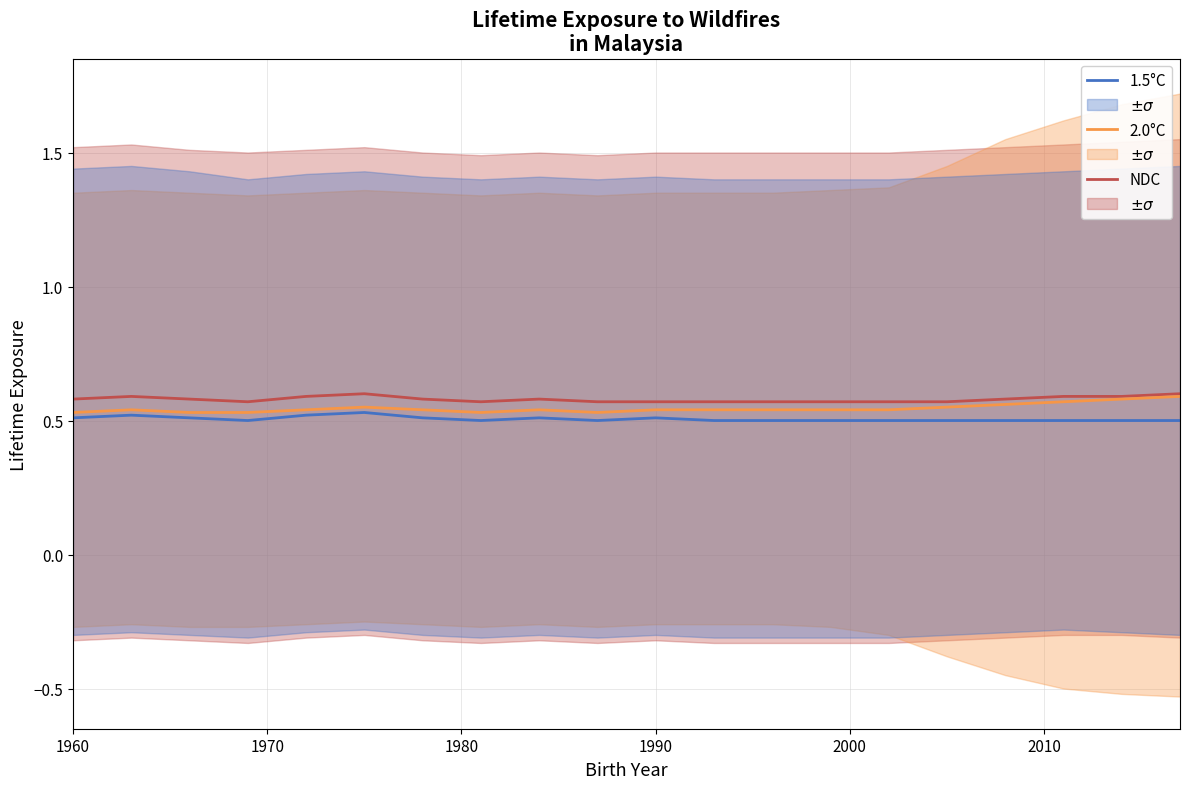

True or false: NDC and 1.5°C intersect in this chart.

False